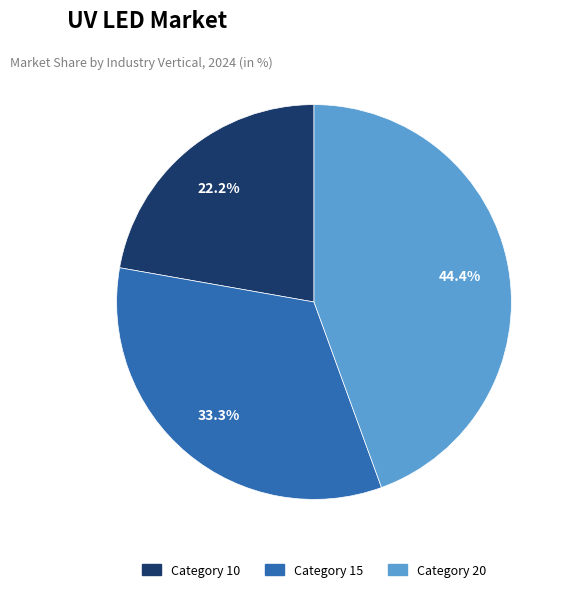

Count the number of slices in the pie.

3